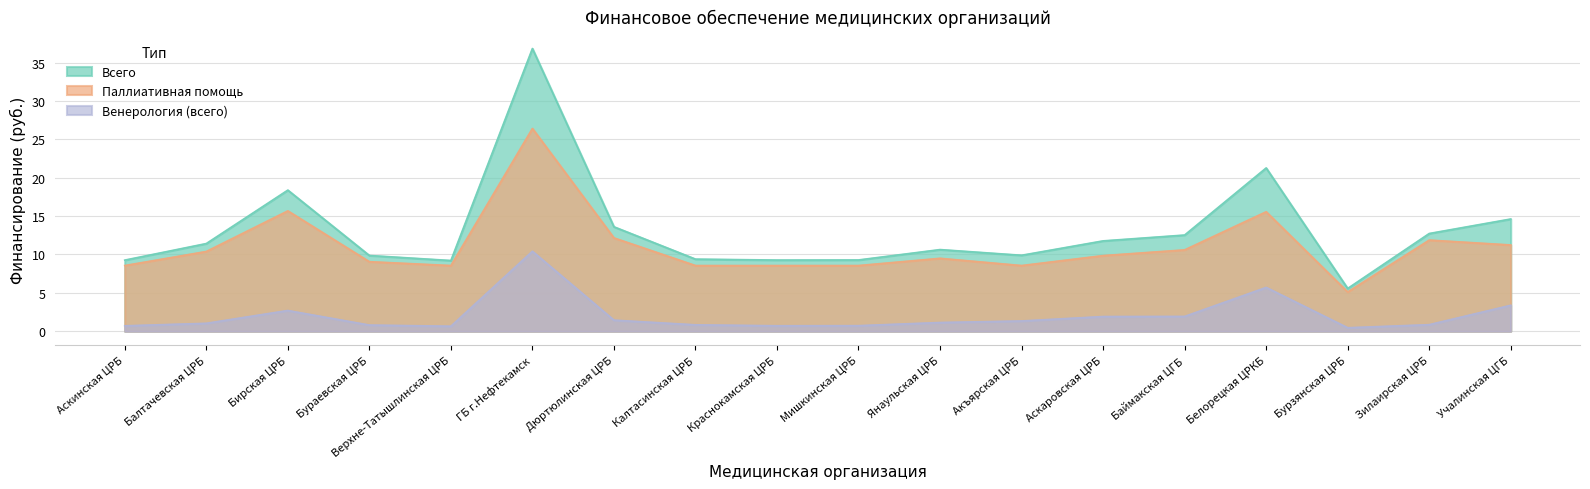

Does the chart display data point markers on the line(s)?

No